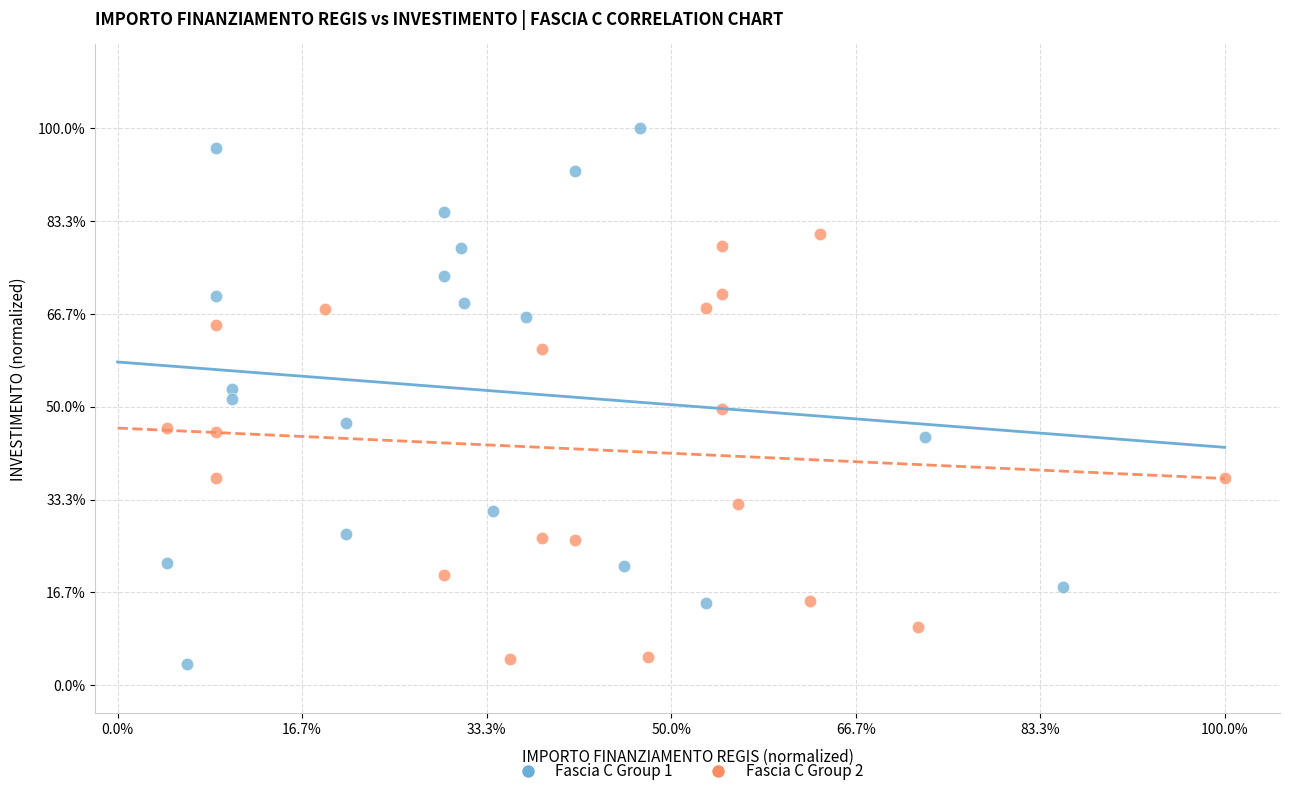

Which series reaches the maximum Y coordinate?

Fascia C Group 1